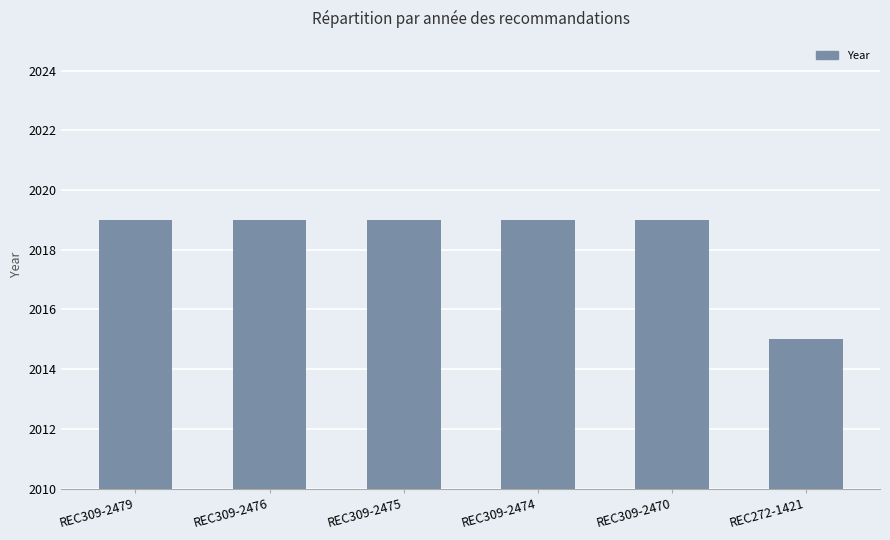

Approximately how many times larger is the value at REC272-1421 compared to REC309-2475?

1.0